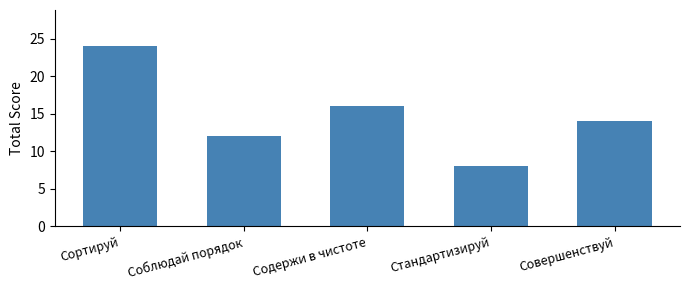

Reading right to left, list all the values displayed in this chart.

Совершенствуй=14	Стандартизируй=8	Содержи в чистоте=16	Соблюдай порядок=12	Сортируй=24